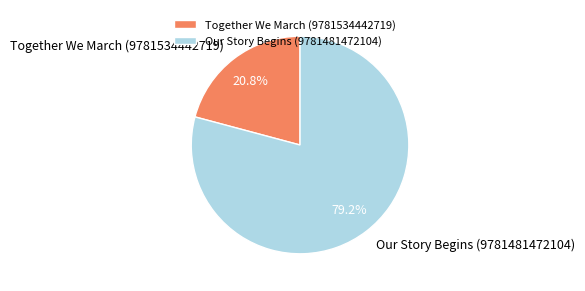

To the nearest percent, what is the difference between the largest and smallest slice percentages?

58%